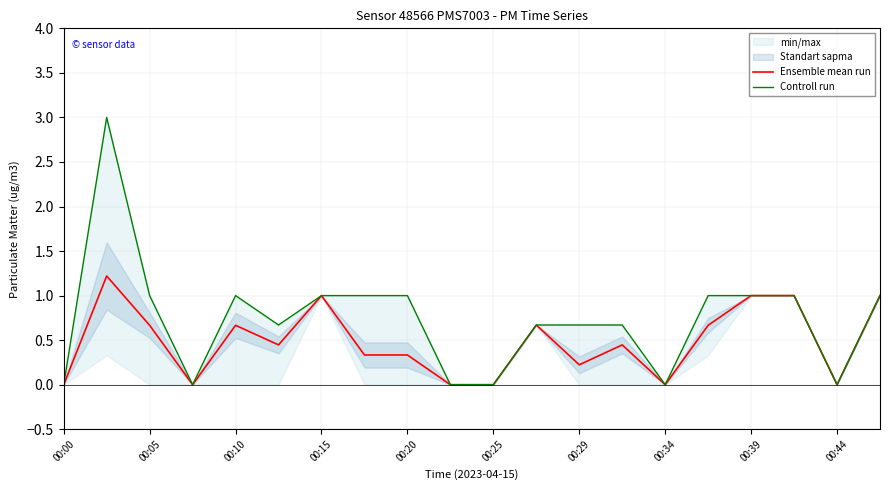

Does the chart display data point markers on the line(s)?

No